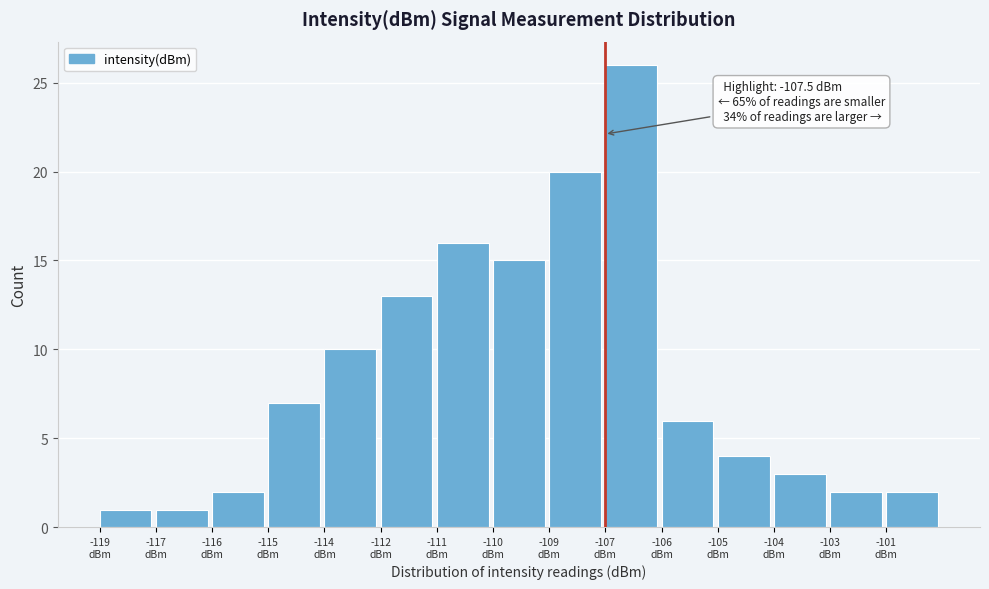

Reading right to left, list all the values displayed in this chart.

2	2	3	4	6	26	20	15	16	13	10	7	2	1	1